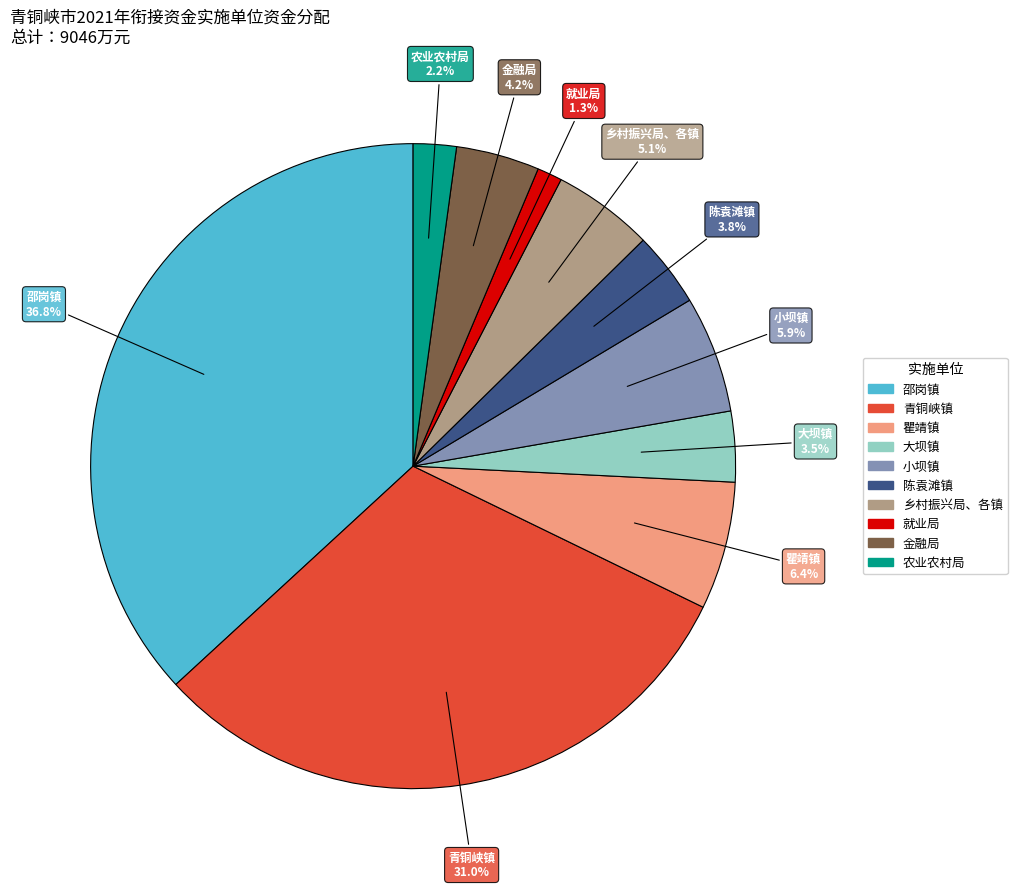

Is there any slice that represents more than half of the pie?

No